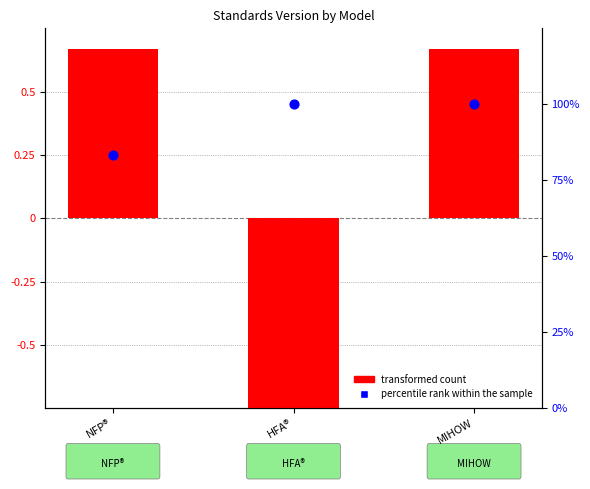

Approximately how many times larger is the value at HFA® compared to MIHOW?

1.0